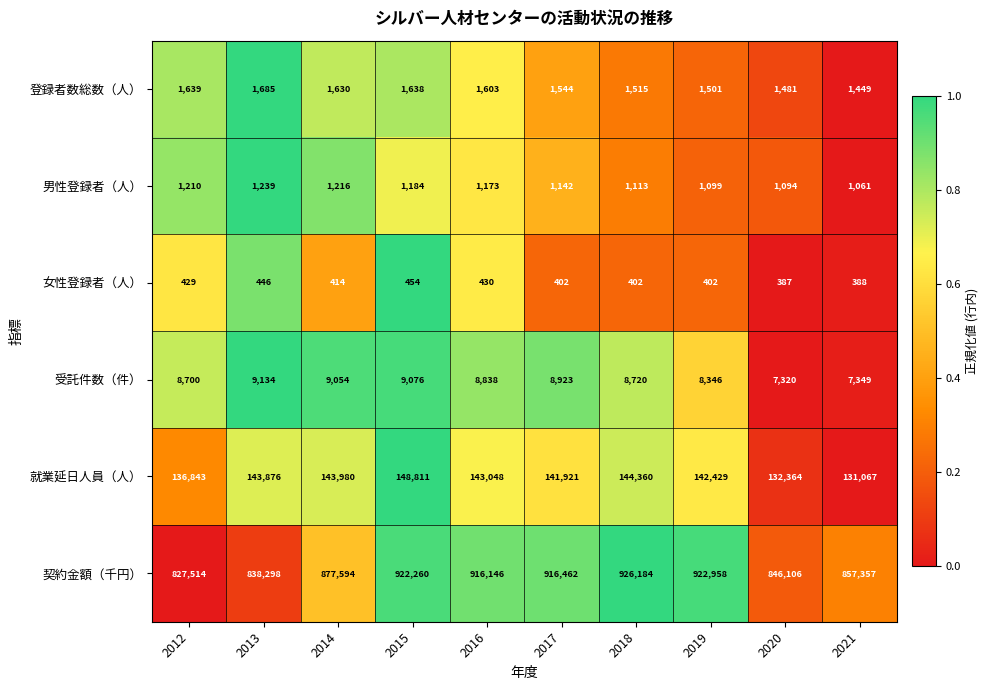

What is the spread (max minus min) of values at 2016?

915716